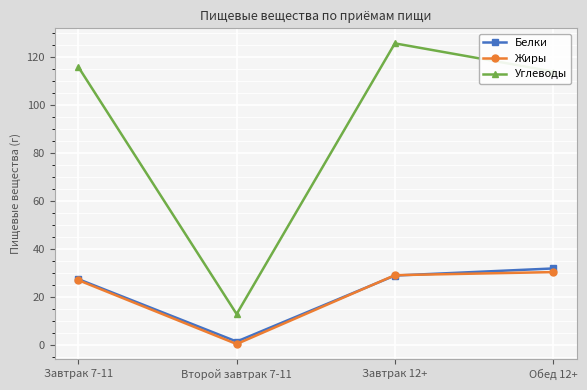

What is the sum of all Углеводы values?

368.3